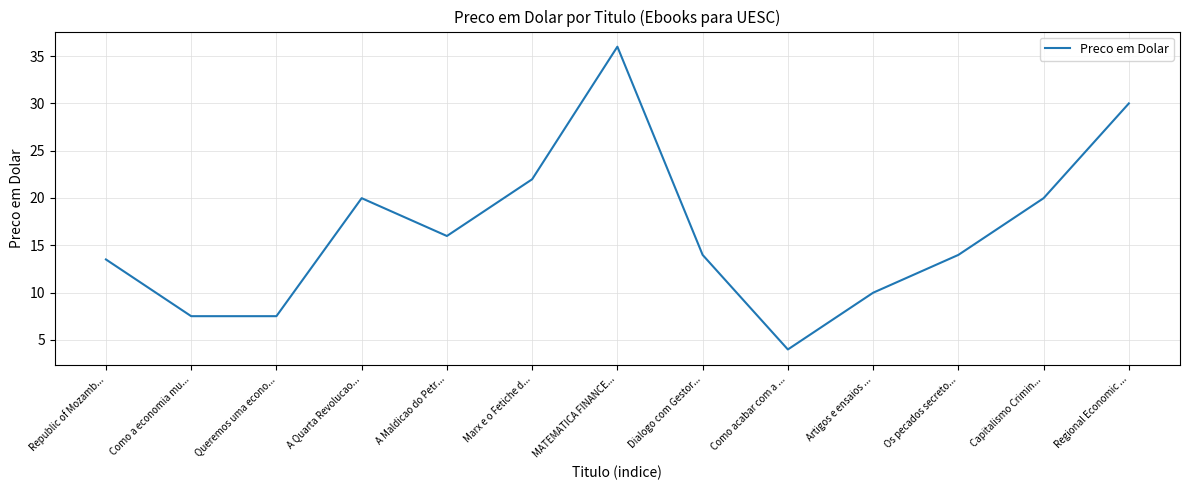

True or false: there are more than 2 points higher than both neighbors.

False